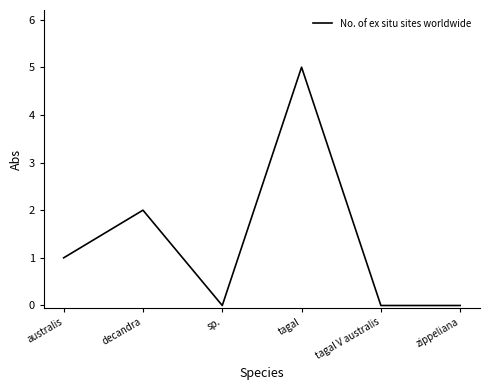

Reading left to right, what are all the values shown in this chart?

australis=1	decandra=2	sp.=0	tagal=5	tagal V australis=0	zippeliana=0